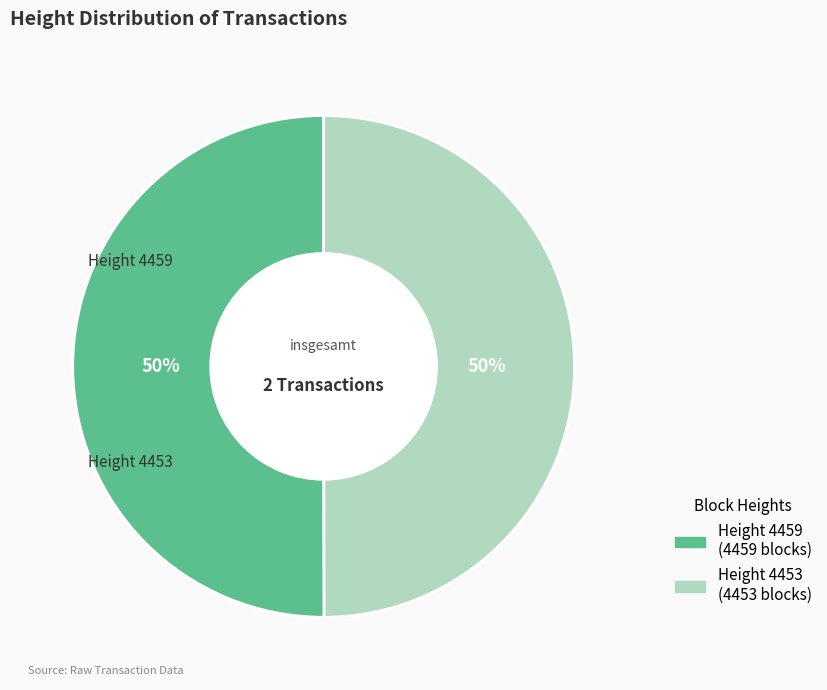

To the nearest percent, what is the average slice percentage?

50%